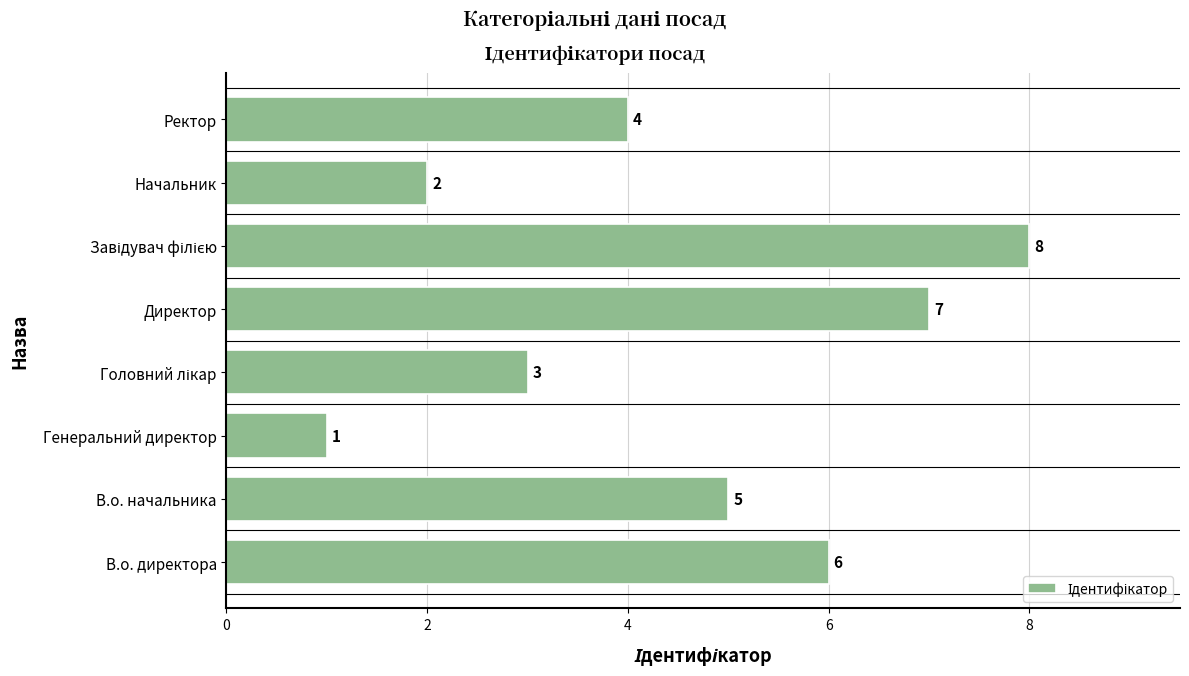

Reading top to bottom, extract all data points from this chart.

4	2	8	7	3	1	5	6